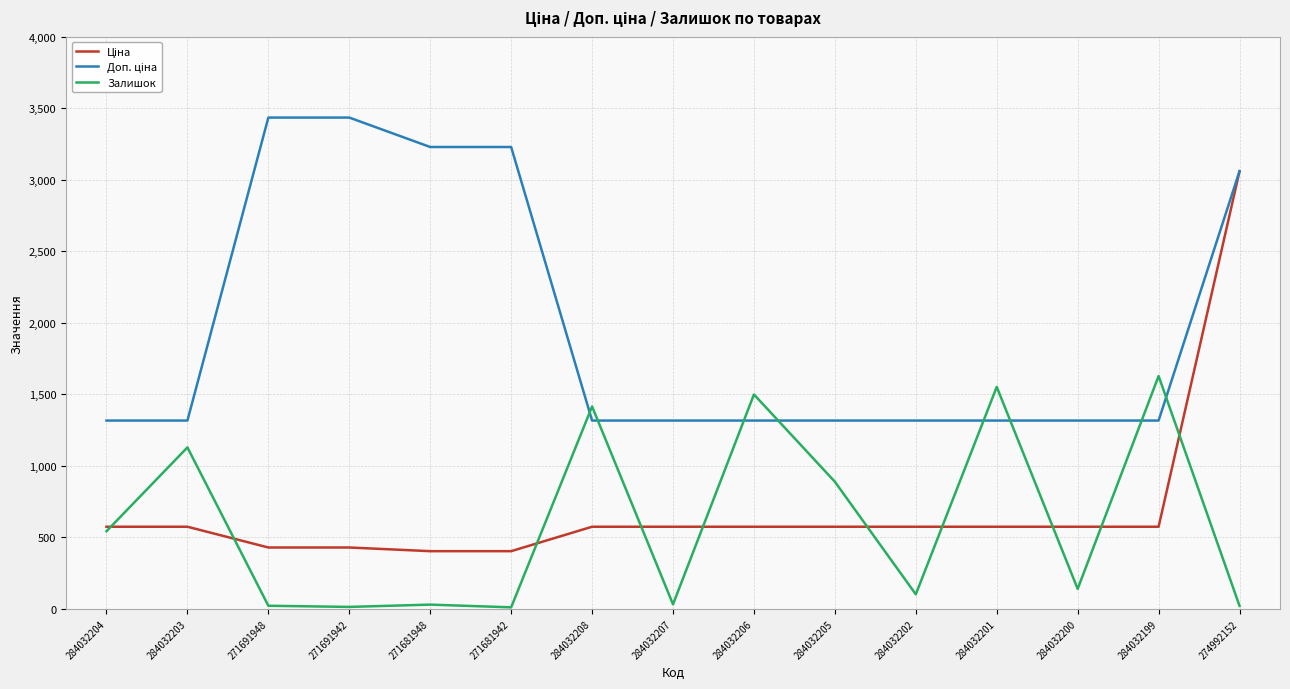

At which category is the sum across all series the highest?

274992152